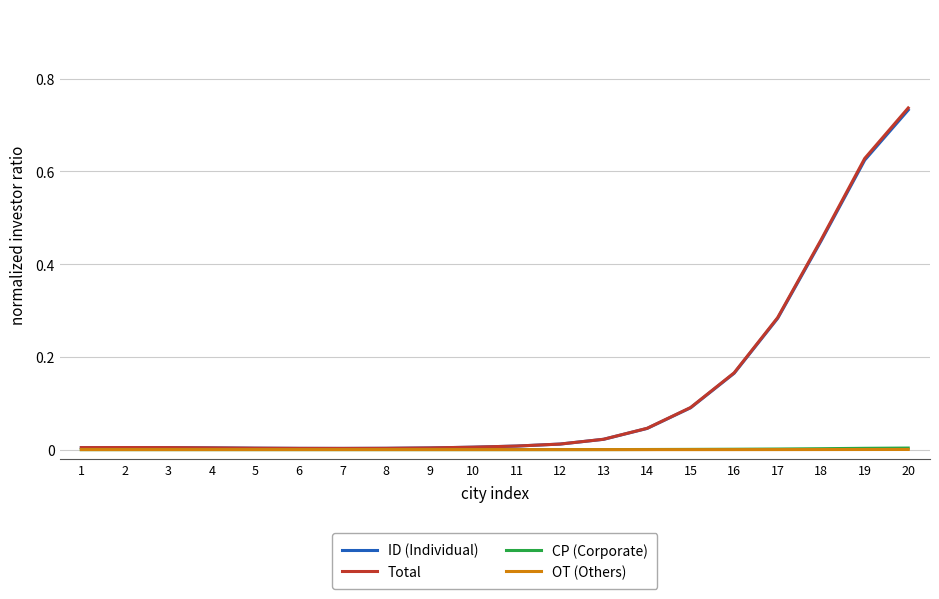

The CP (Corporate) series shows 0.0 at 7. True or false?

True